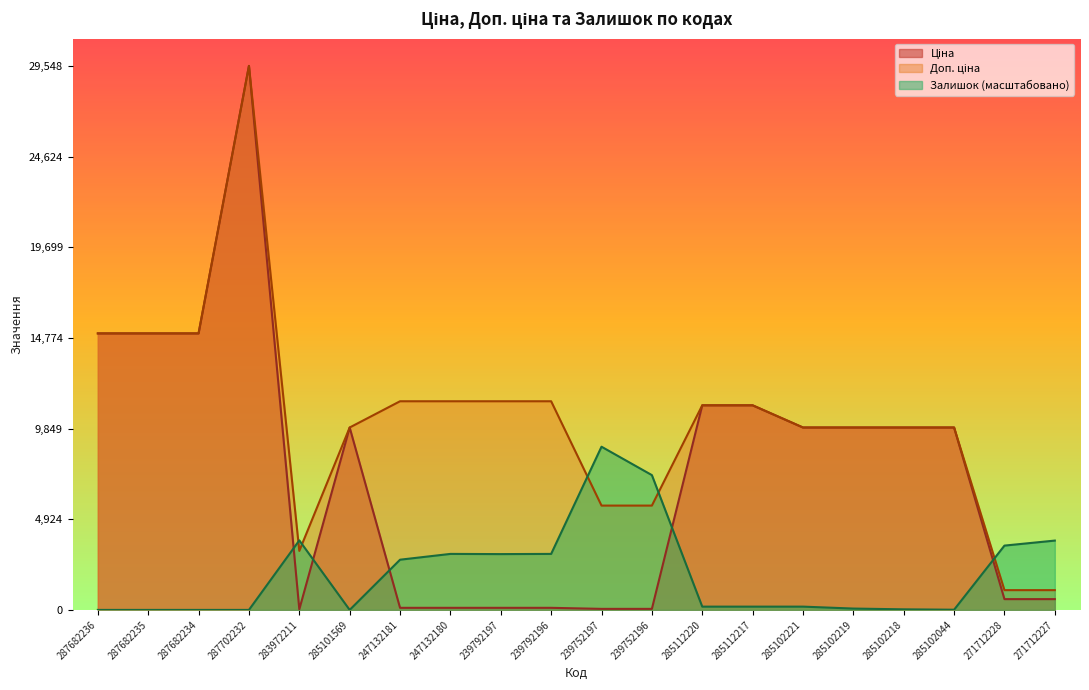

What is the label of the 15th point from the right?

285101569